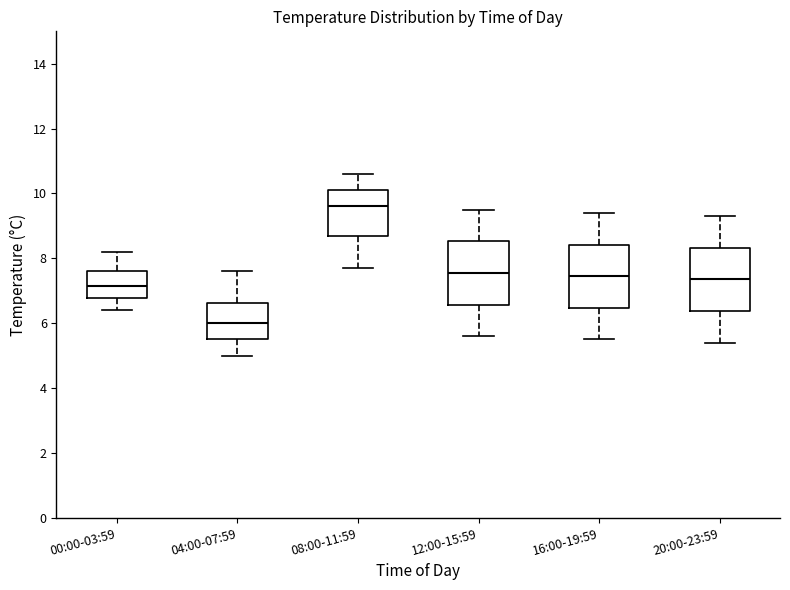

Reading left to right, read every box against the y-axis: the position of its median line, the range the box covers, and the ends of its whiskers. The values are not printed on the chart, so give them approximately, as read against the axis.

00:00-03:59: median 7.2, box 6.8 to 7.6, whiskers 6.4 to 8.2
04:00-07:59: median 6.0, box 5.6 to 6.6, whiskers 5.0 to 7.6
08:00-11:59: median 9.6, box 8.6 to 10.2, whiskers 7.8 to 10.6
12:00-15:59: median 7.6, box 6.6 to 8.6, whiskers 5.6 to 9.6
16:00-19:59: median 7.4, box 6.4 to 8.4, whiskers 5.6 to 9.4
20:00-23:59: median 7.4, box 6.4 to 8.4, whiskers 5.4 to 9.4